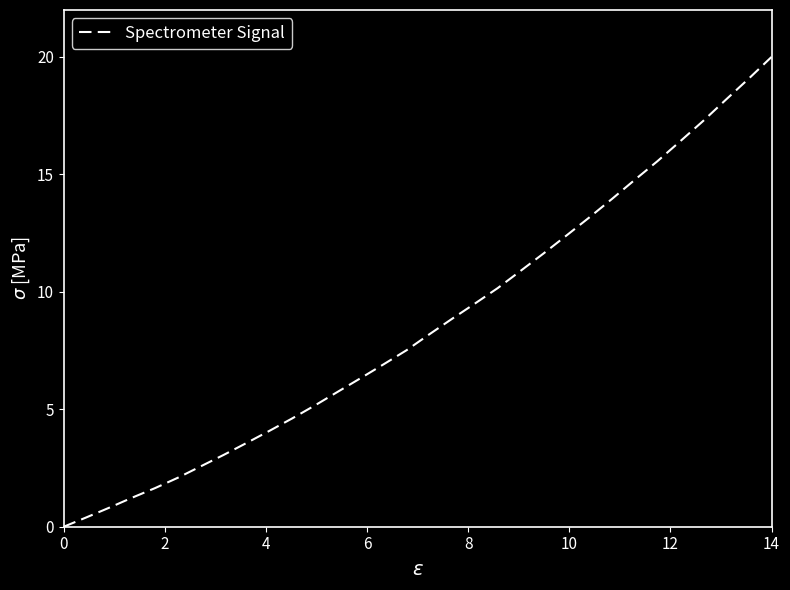

What is the maximum value shown in the chart?

20.0